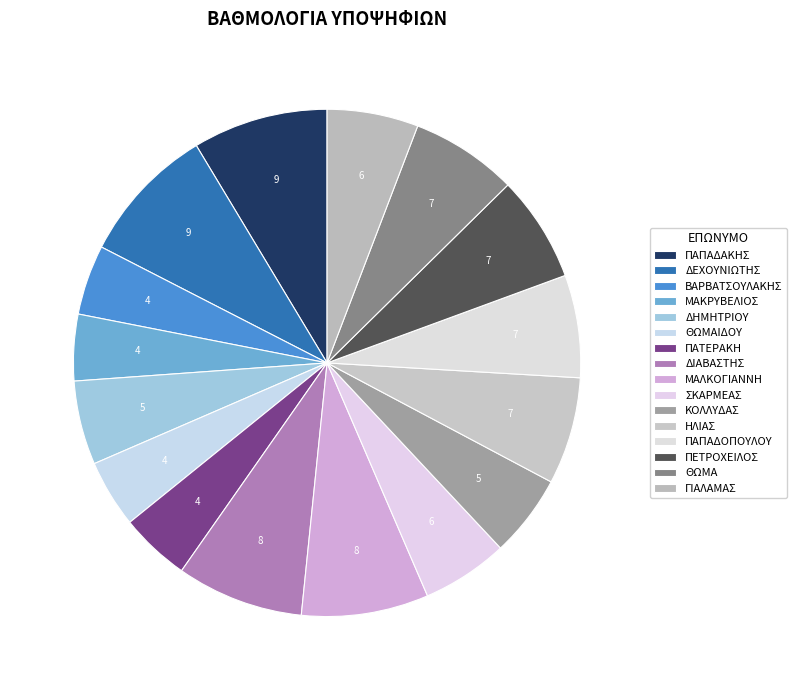

What percentage do ΠΕΤΡΟΧΕΙΛΟΣ and ΘΩΜΑ together represent?

13.6%